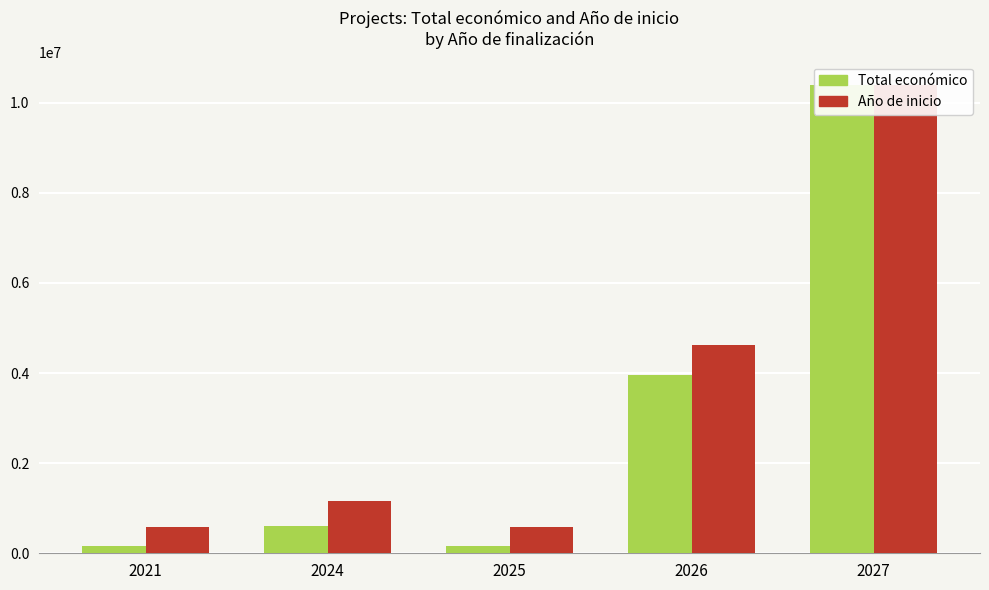

What are all the series names shown in the legend?

Total económico, Año de inicio (scaled)